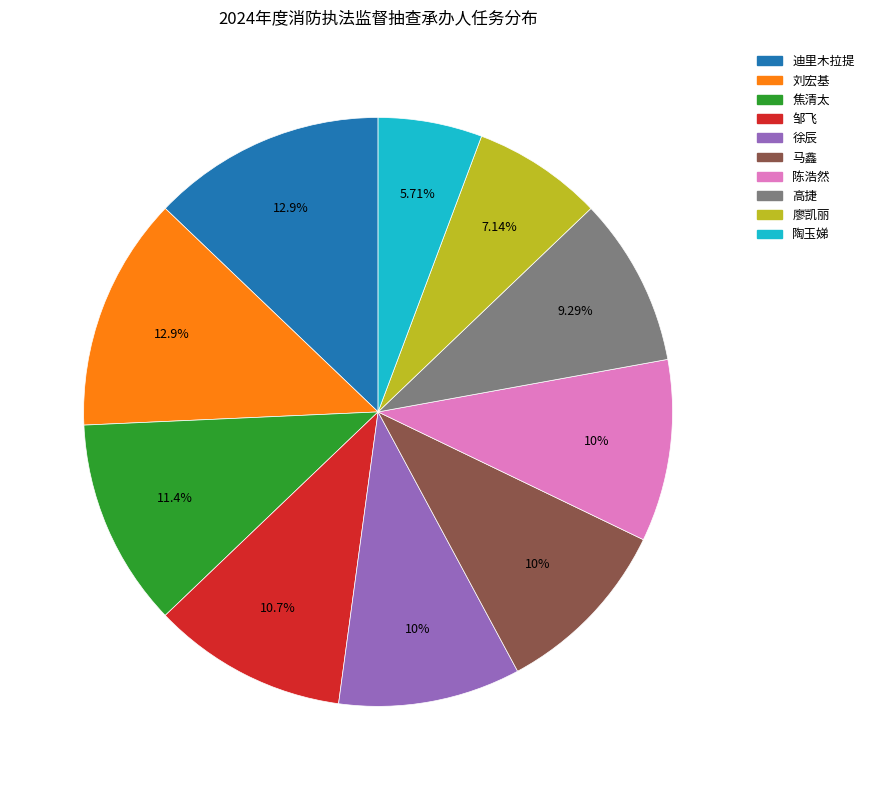

To the nearest percent, what is the combined percentage of 迪里木拉提 and 廖凯丽?

20%